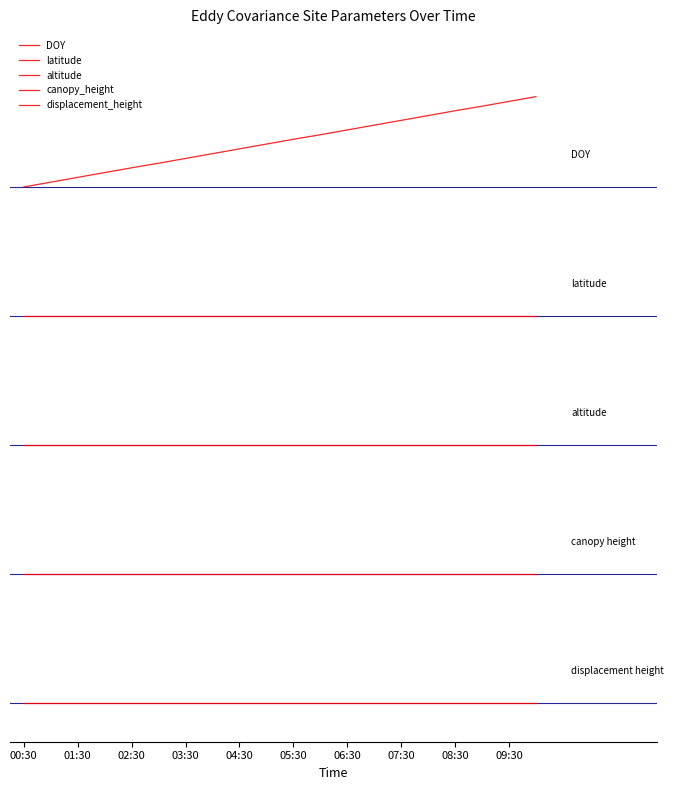

What is the sum of all latitude values?

60.0